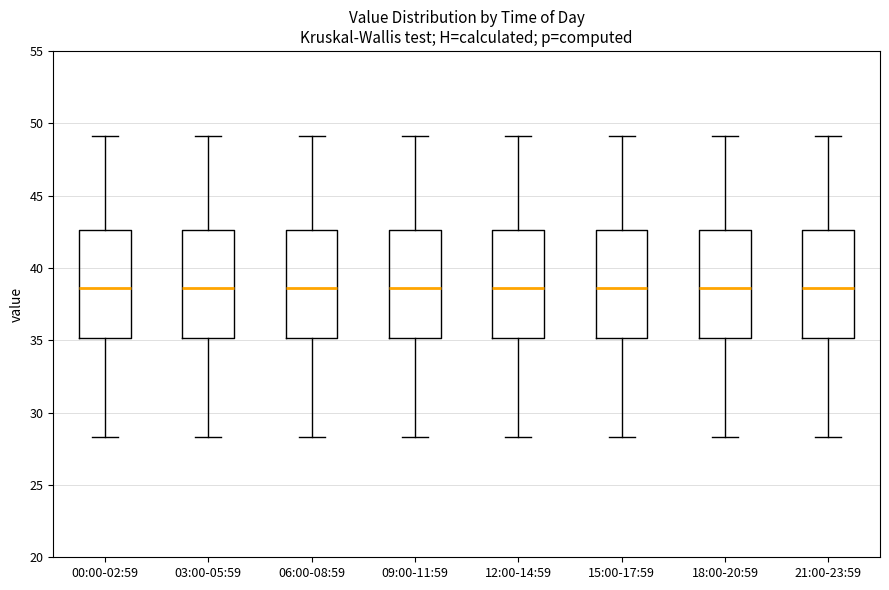

Reading left to right, read every box against the y-axis: the position of its median line, the range the box covers, and the ends of its whiskers. The values are not printed on the chart, so give them approximately, as read against the axis.

00:00-02:59: median 38.5, box 35.0 to 42.5, whiskers 28.5 to 49.0
03:00-05:59: median 38.5, box 35.0 to 42.5, whiskers 28.5 to 49.0
06:00-08:59: median 38.5, box 35.0 to 42.5, whiskers 28.5 to 49.0
09:00-11:59: median 38.5, box 35.0 to 42.5, whiskers 28.5 to 49.0
12:00-14:59: median 38.5, box 35.0 to 42.5, whiskers 28.5 to 49.0
15:00-17:59: median 38.5, box 35.0 to 42.5, whiskers 28.5 to 49.0
18:00-20:59: median 38.5, box 35.0 to 42.5, whiskers 28.5 to 49.0
21:00-23:59: median 38.5, box 35.0 to 42.5, whiskers 28.5 to 49.0